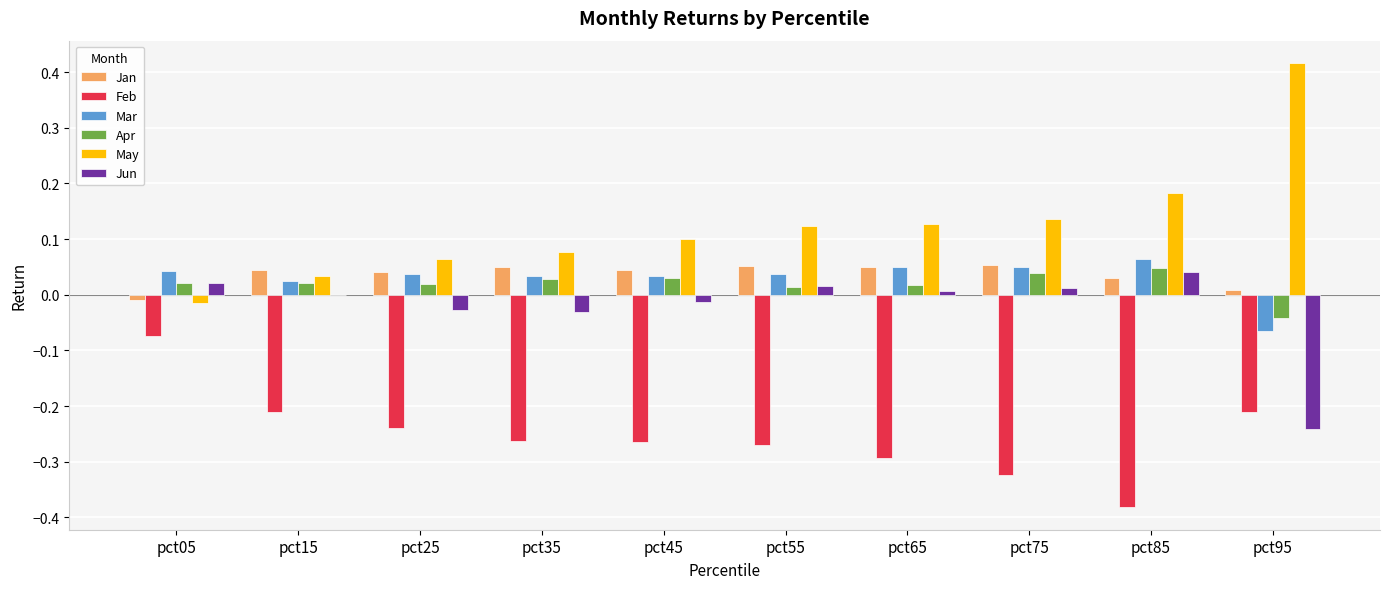

Which category has the highest value in the Jun series?

pct85